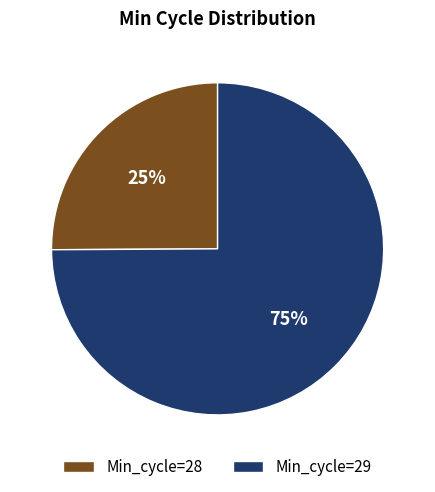

To the nearest percent, what portion does Min_cycle=29 represent?

75%